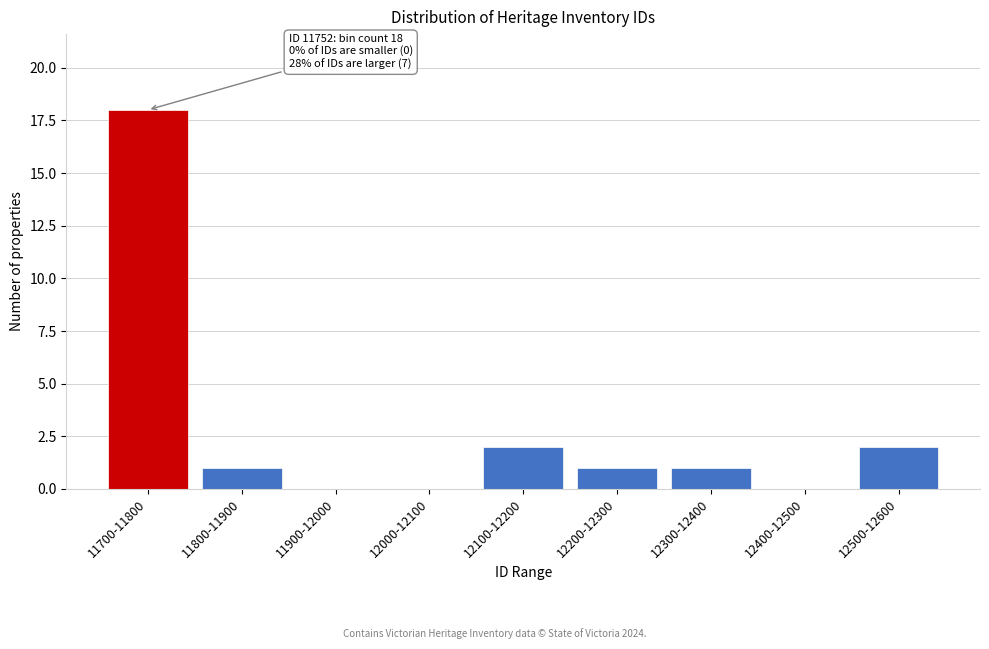

Reading left to right, what are all the values shown in this chart?

11700-11800=18	11800-11900=1	11900-12000=0	12000-12100=0	12100-12200=2	12200-12300=1	12300-12400=1	12400-12500=0	12500-12600=2